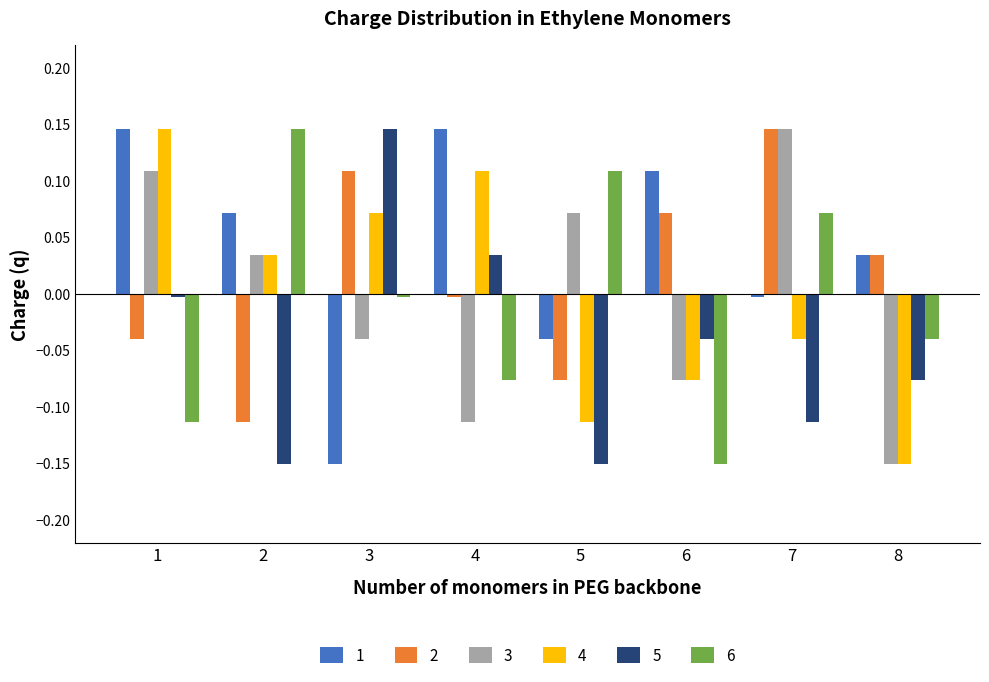

The value of 3 at 8 is -0.1. True or false?

False